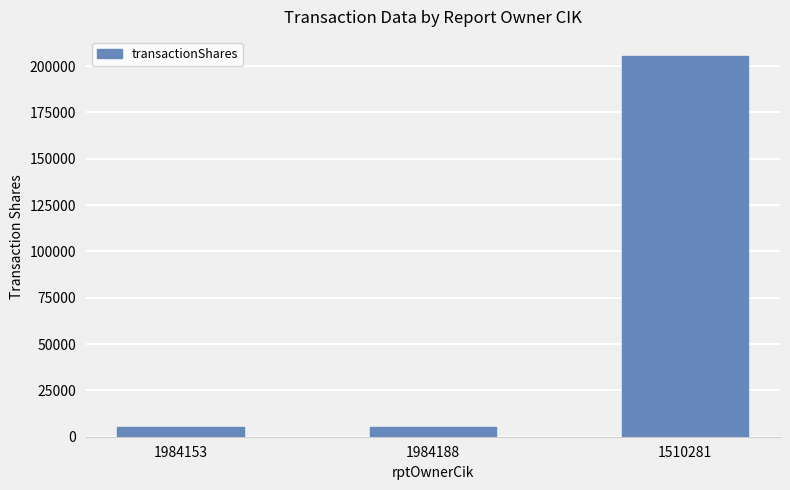

Where is the data nearest to the value 105256?

1984188